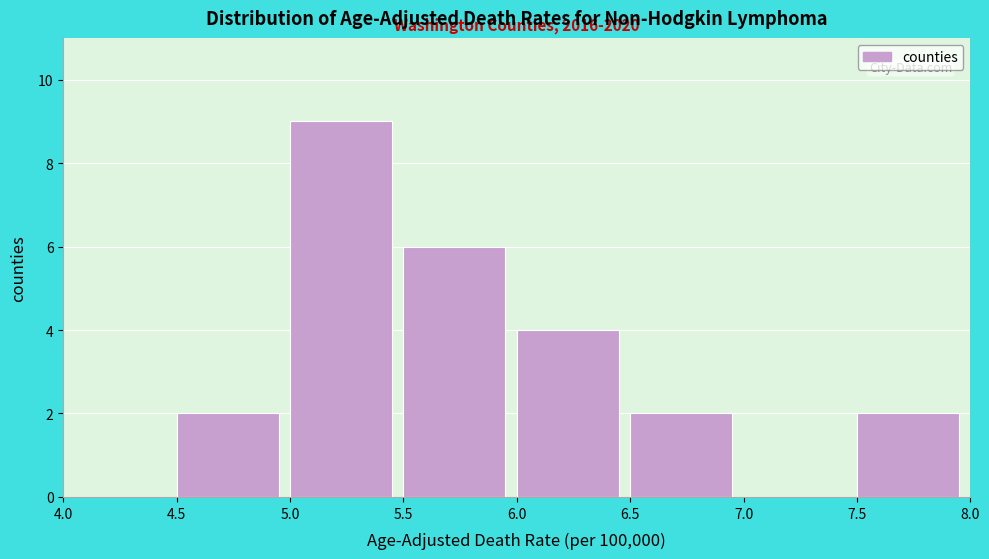

Which range on the x-axis has the tallest bar?

5.0 to 5.5